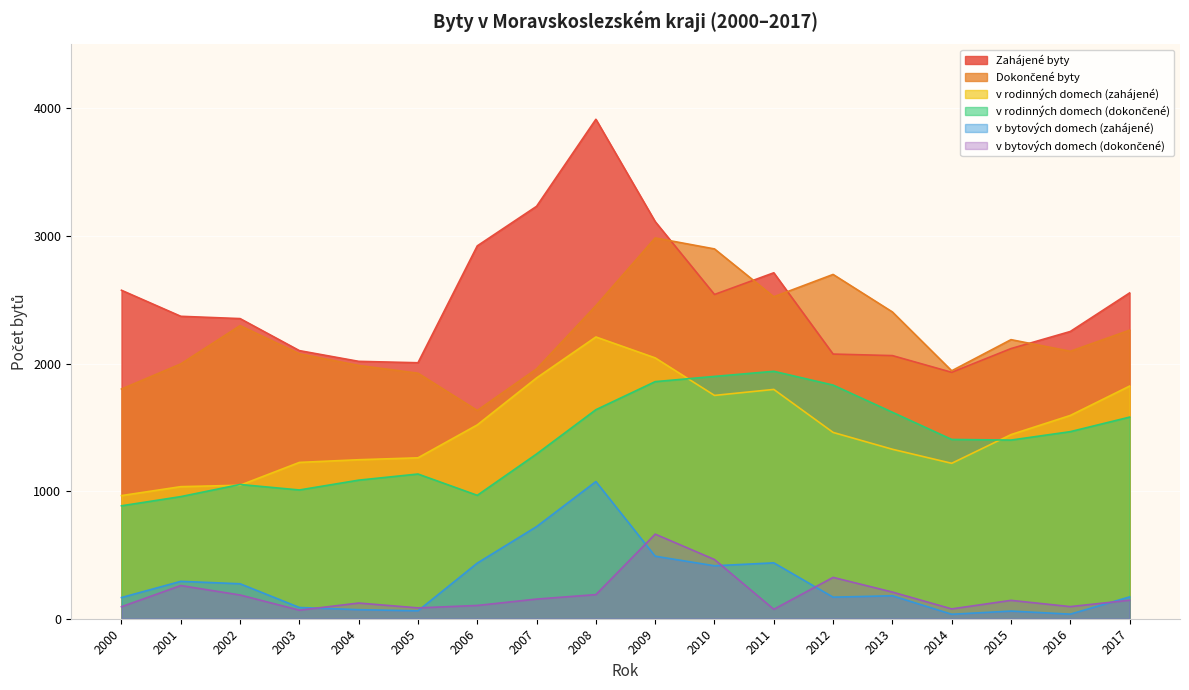

Where does the v bytových domech (dokončené) series first go above 145?

2001